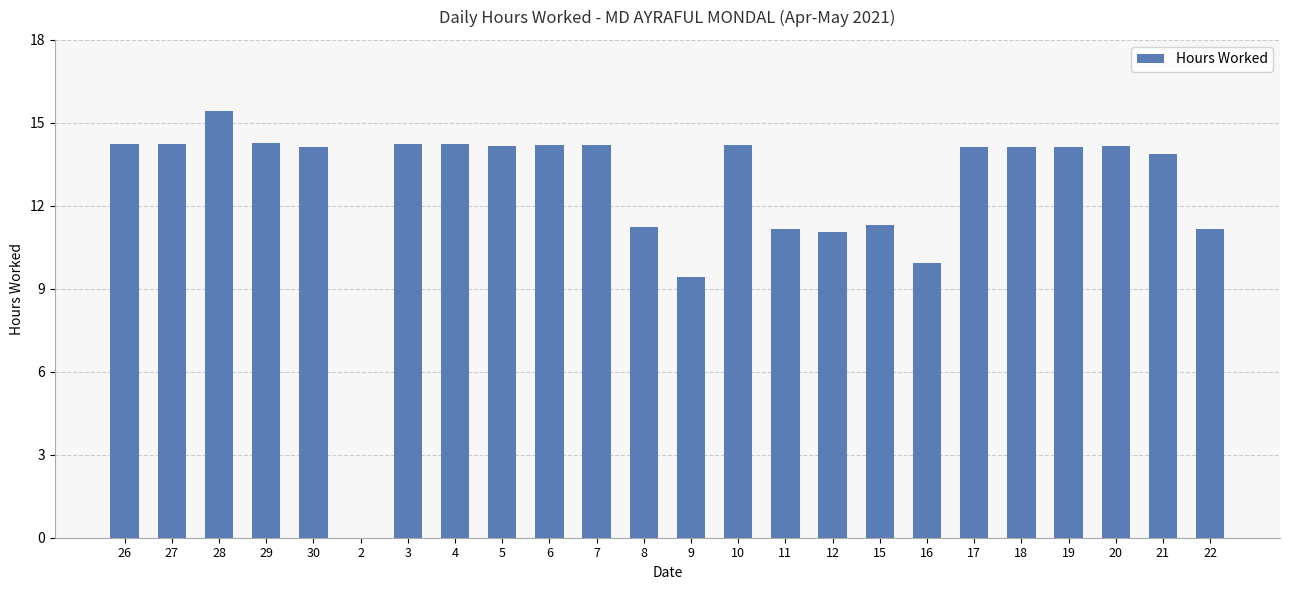

What is the sum of all values?

303.3